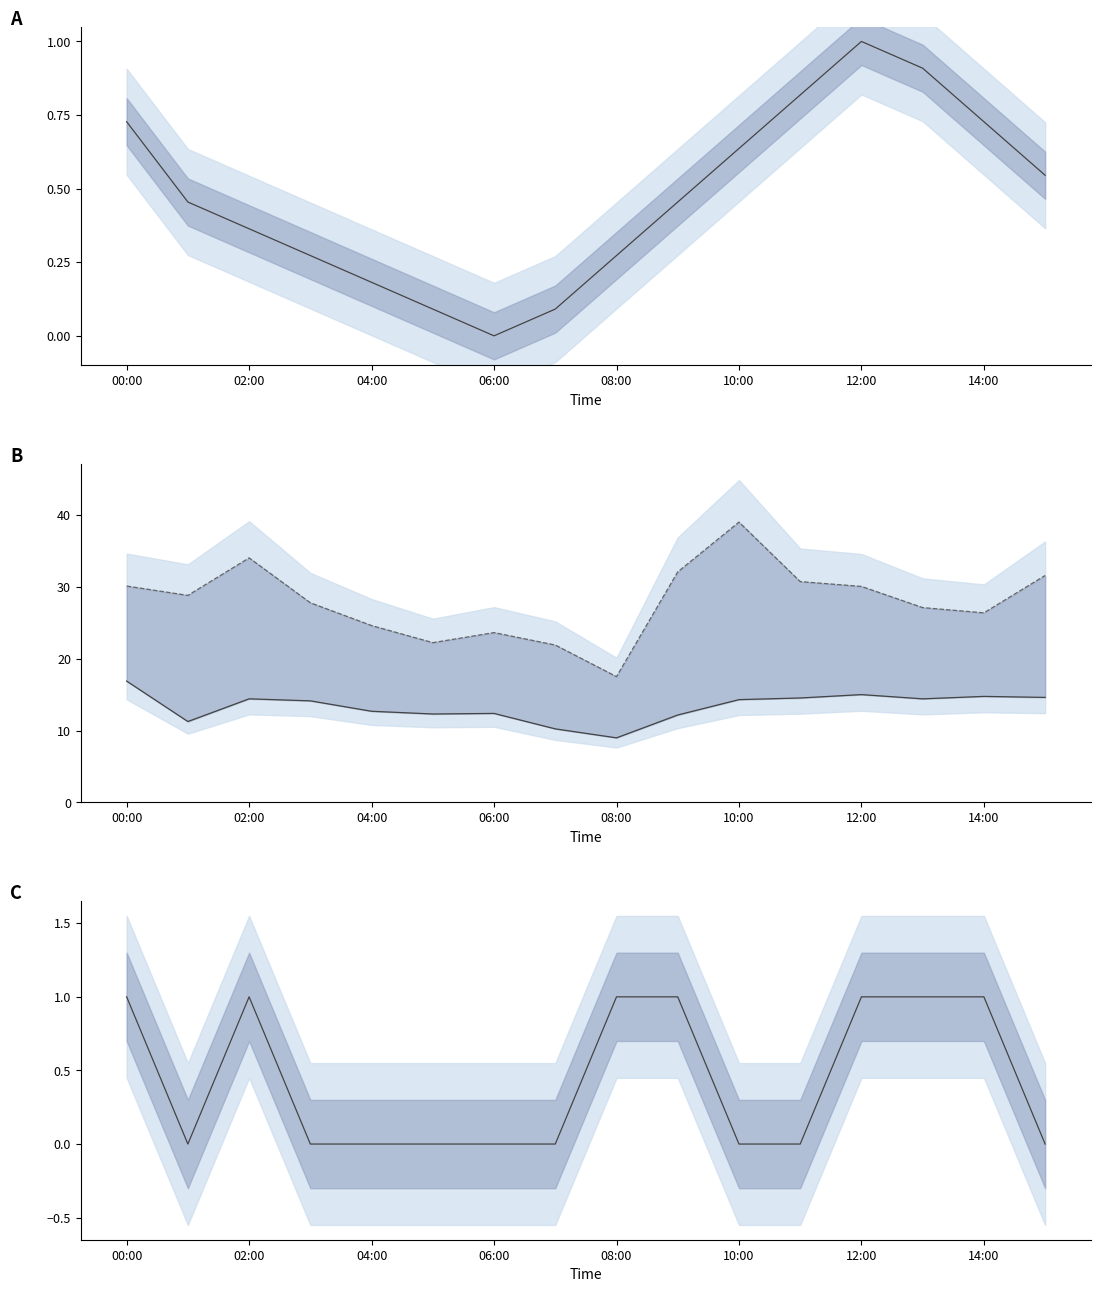

True or false: SDS_P2 has a value of 24.4 at 12:00.

False